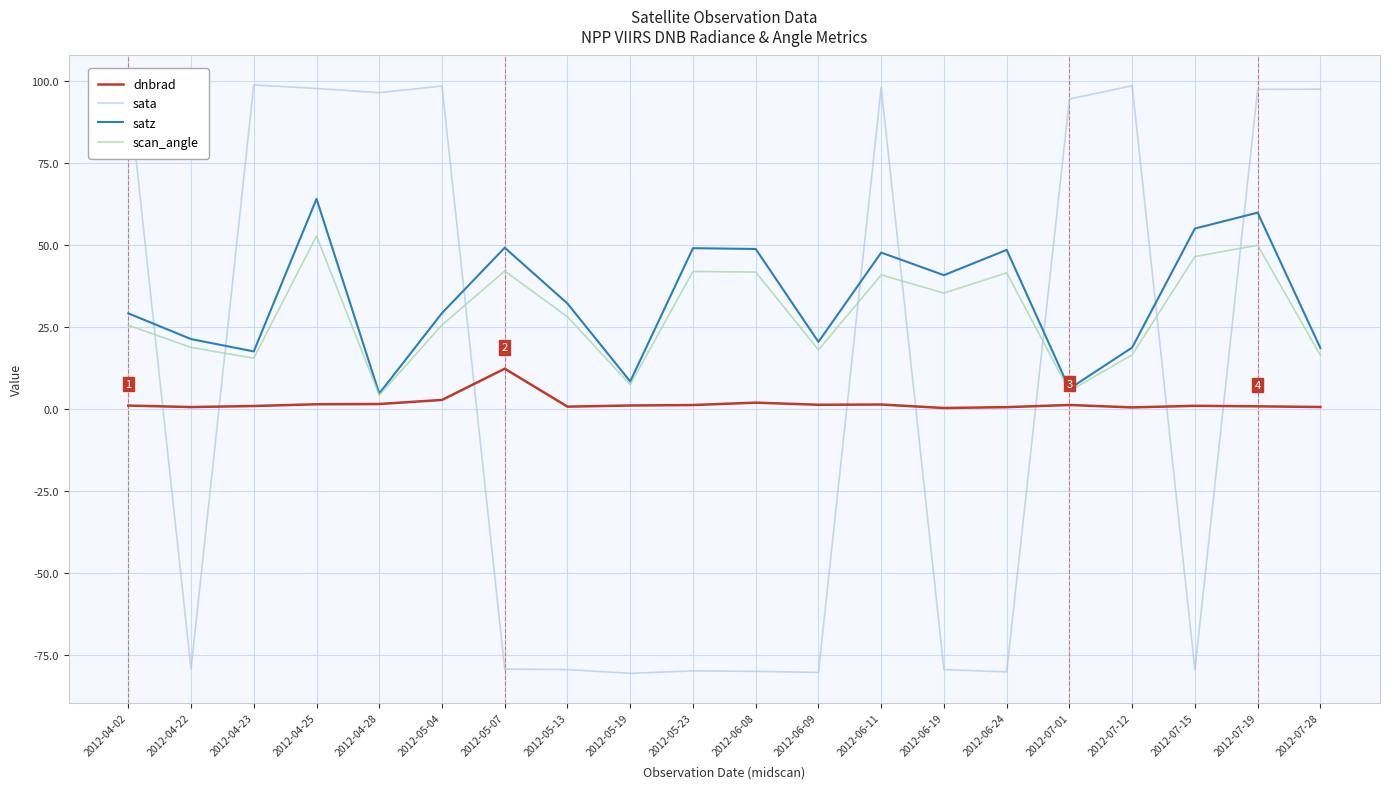

Which series has the largest range (max minus min)?

sata